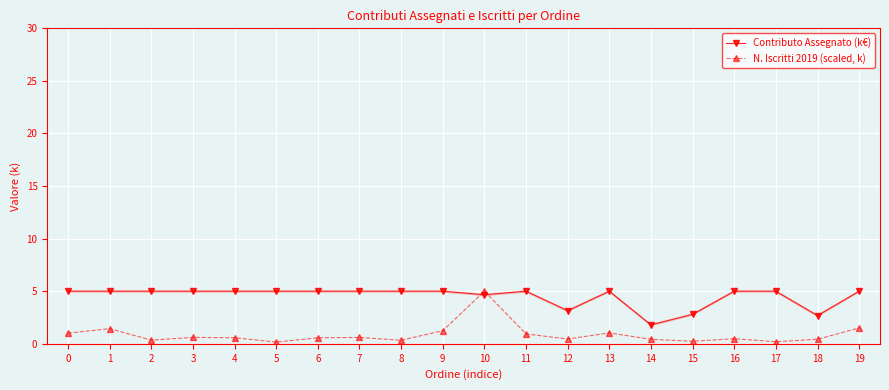

What is the value of the N. Iscritti 2019 (scaled, k) point at the 2nd from the left?

1.4